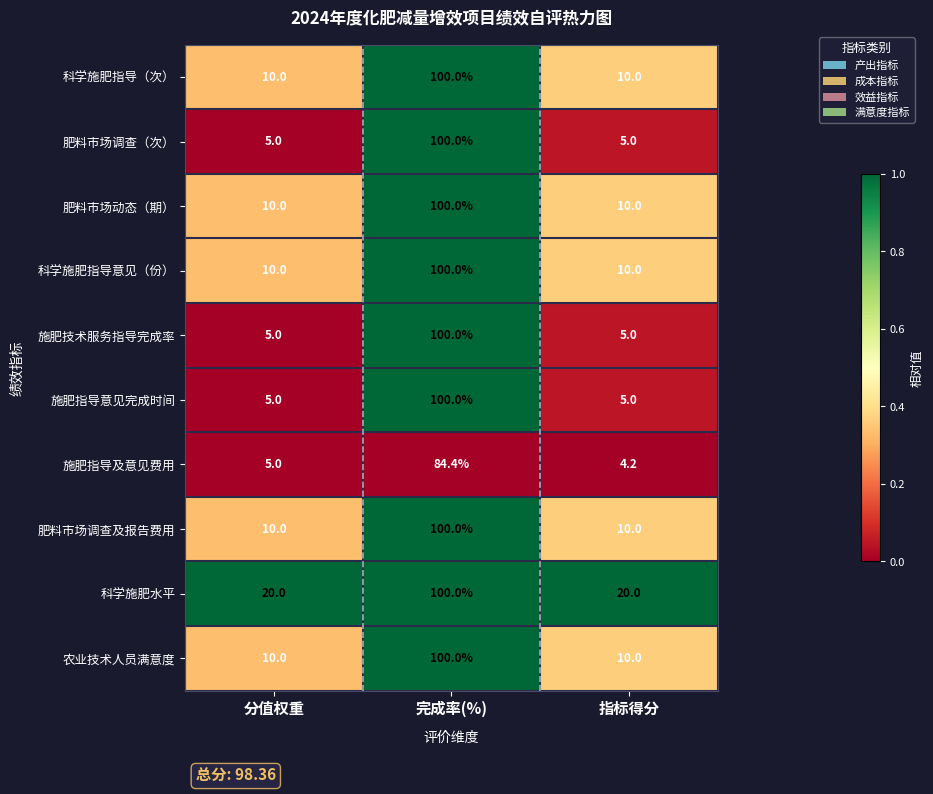

Reading left to right, list all the values displayed in this chart.

科学施肥指导（次）: 10.0	100.0	10.0
肥料市场调查（次）: 5.0	100.0	5.0
肥料市场动态（期）: 10.0	100.0	10.0
科学施肥指导意见（份）: 10.0	100.0	10.0
施肥技术服务指导完成率: 5.0	100.0	5.0
施肥指导意见完成时间: 5.0	100.0	5.0
施肥指导及意见费用: 5.0	84.4	4.2
肥料市场调查及报告费用: 10.0	100.0	10.0
科学施肥水平: 20.0	100.0	20.0
农业技术人员满意度: 10.0	100.0	10.0